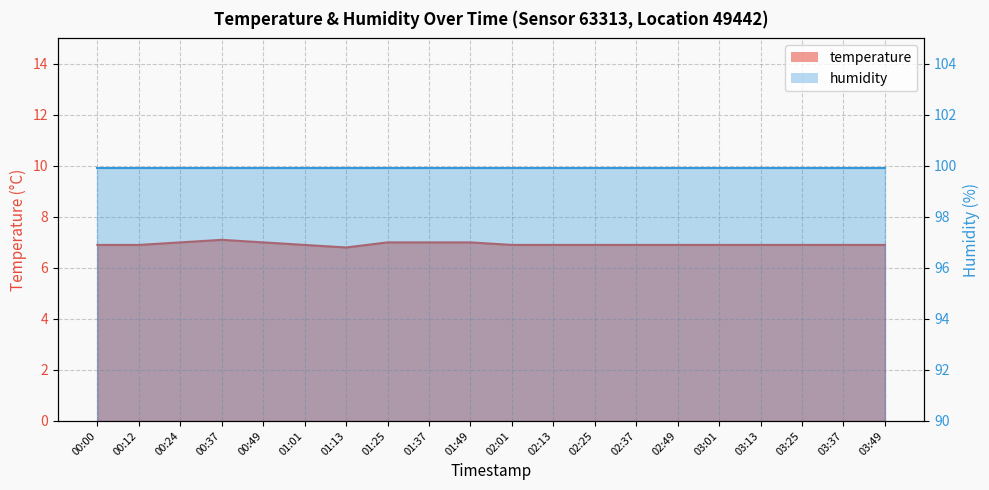

How many interior local valleys (lower than both neighbors) does the data have?

1